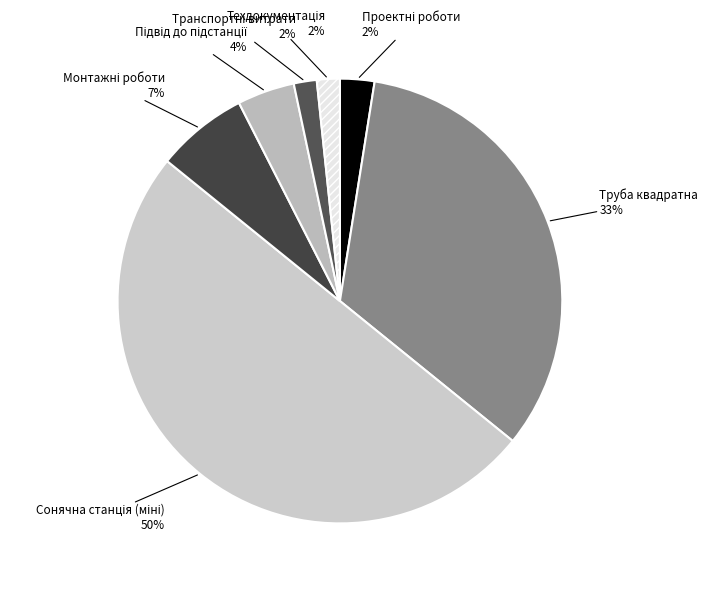

To the nearest percent, what is the difference between the largest and smallest slice percentages?

48%